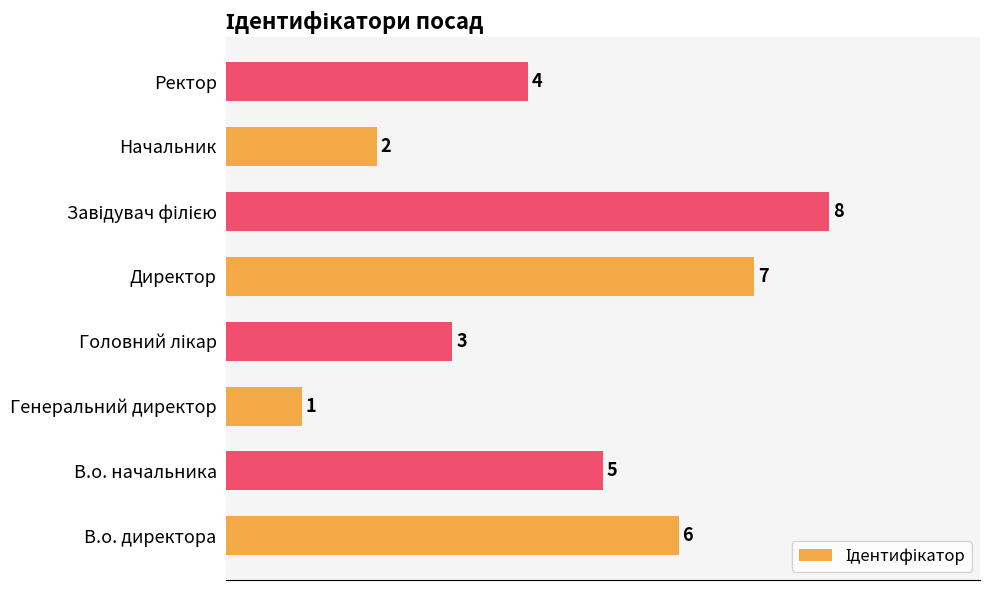

Count the values in the range 3 to 7.

5